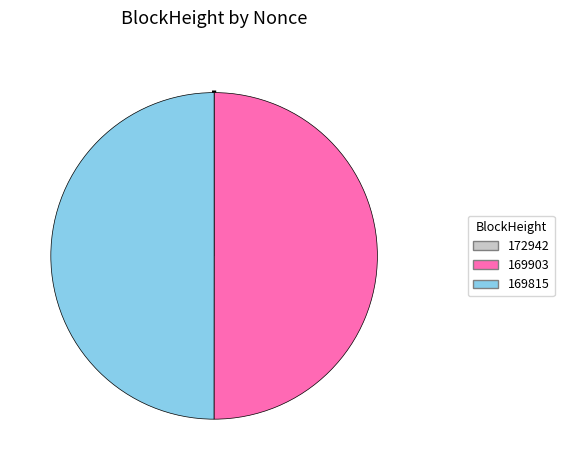

Which category has the biggest portion of the pie?

169903